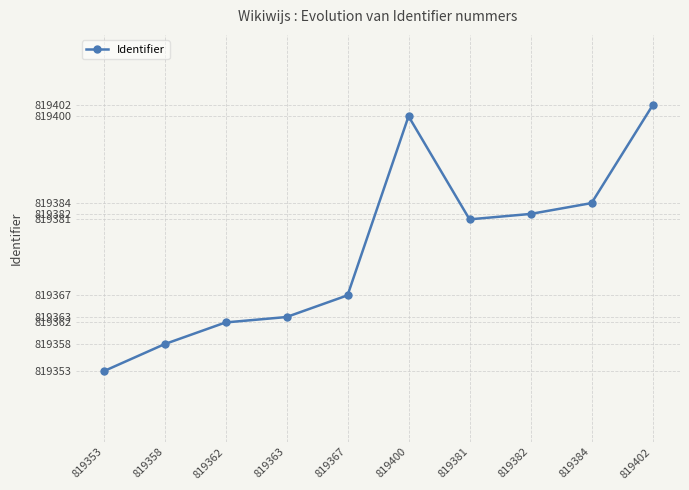

The value at 819384 is 819384. True or false?

True